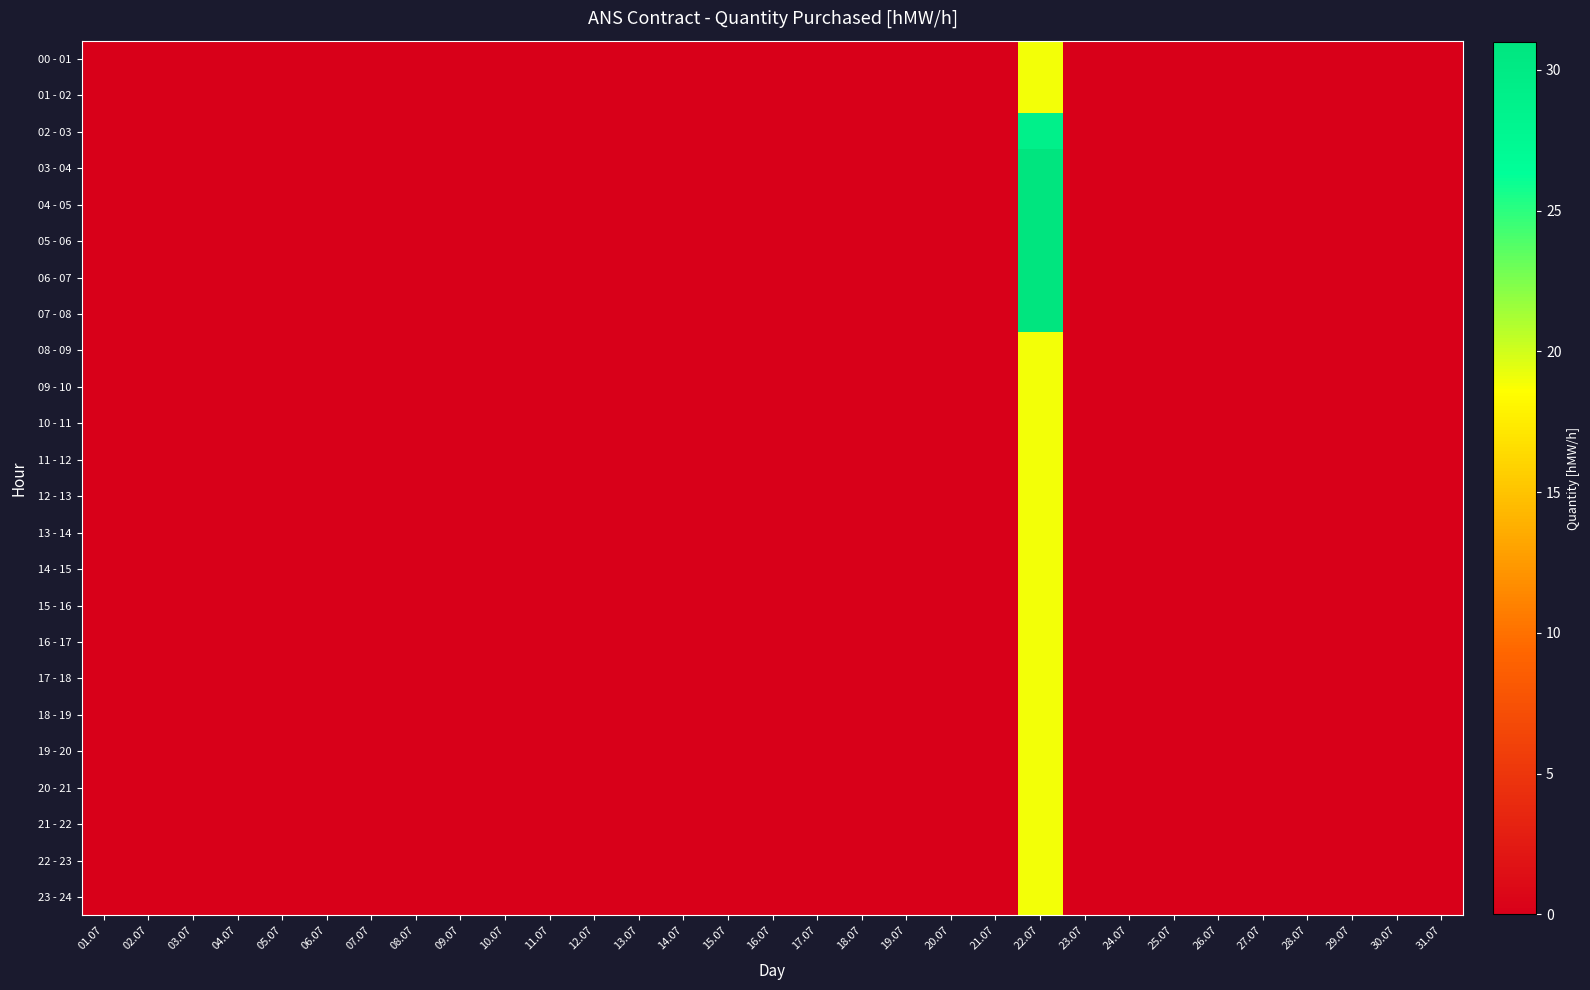

Between 12.07 and 11.07, which is larger?

12.07